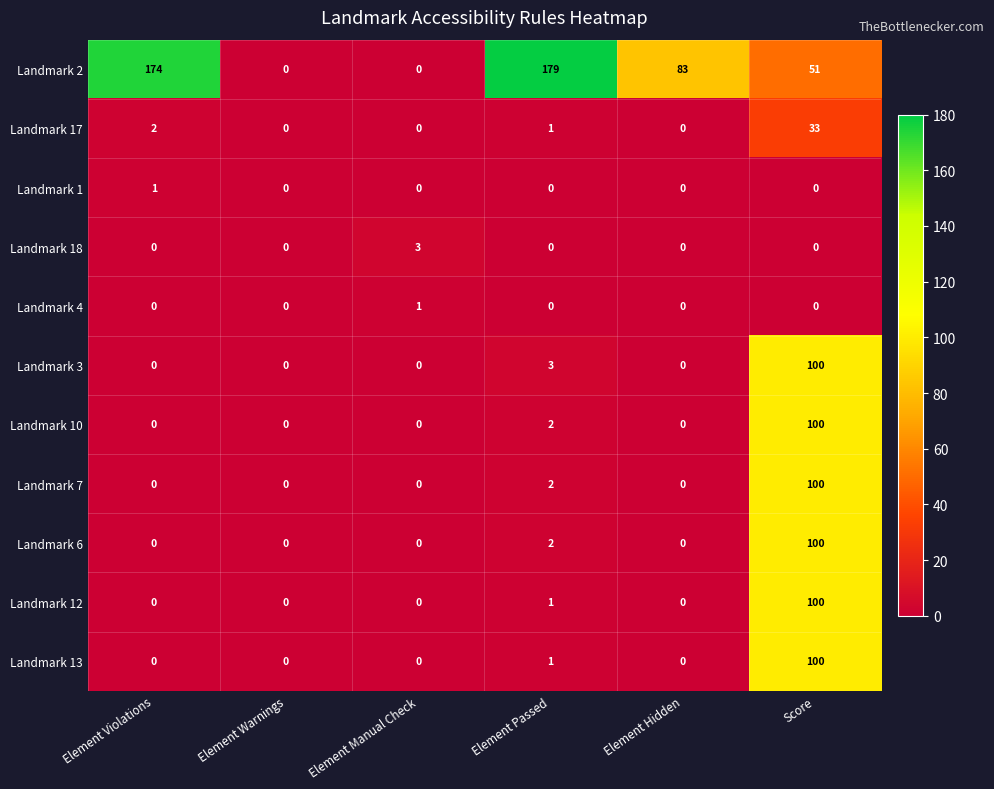

What is the difference between the Landmark 17 values at Element Manual Check and Score?

33